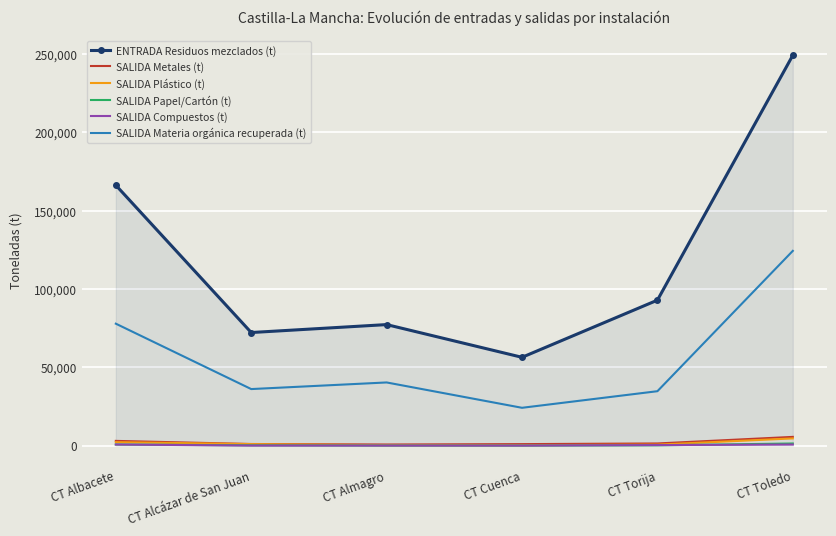

True or false: ENTRADA Residuos mezclados (t) has a value of 77289.0 at CT Almagro.

True